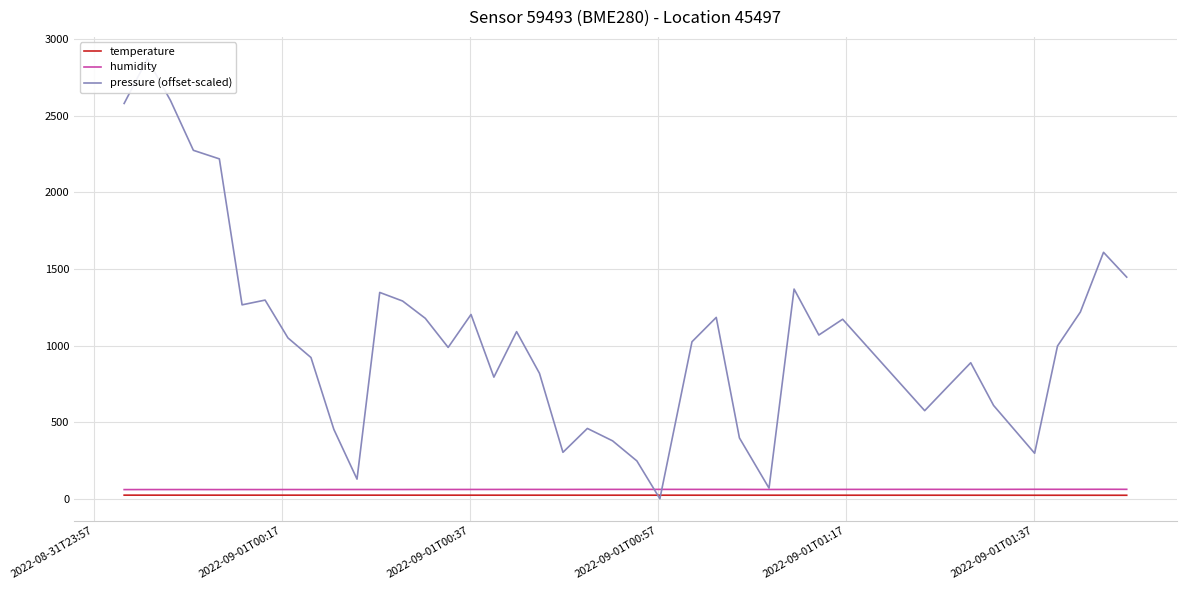

In temperature, how many points are lower than both neighbors (excluding endpoints)?

6